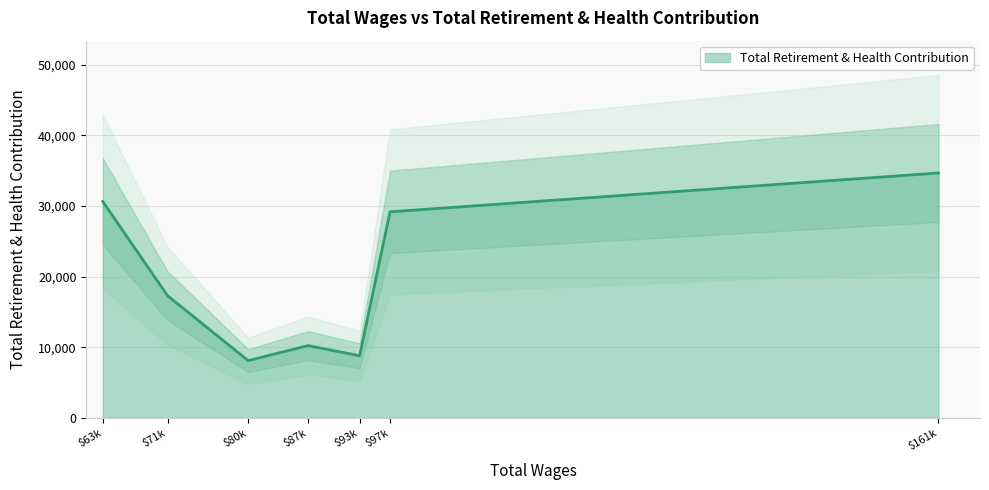

True or false: there are more than 2 points higher than both neighbors.

False